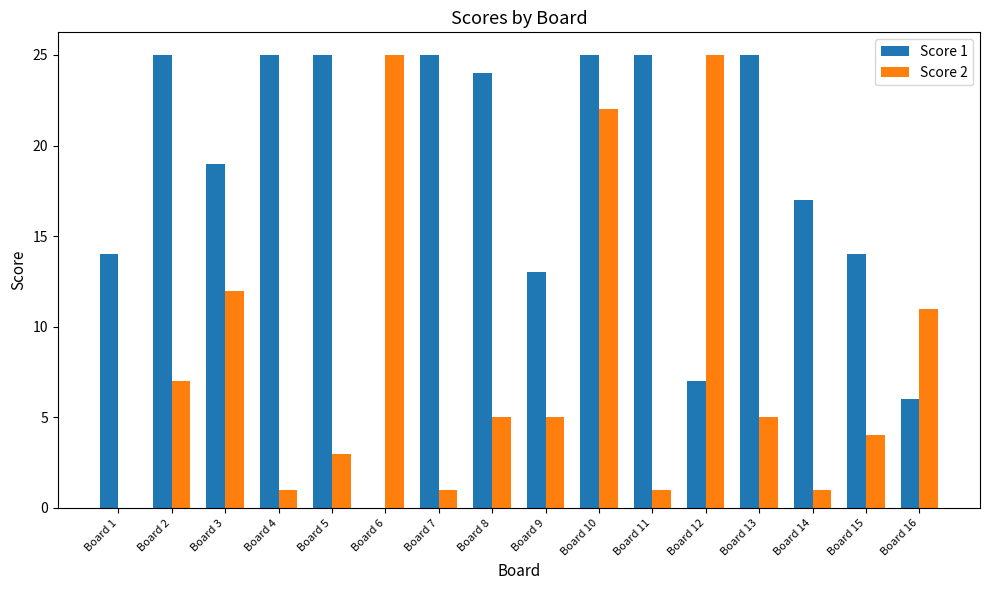

Which series has the largest total across all categories?

Score 1